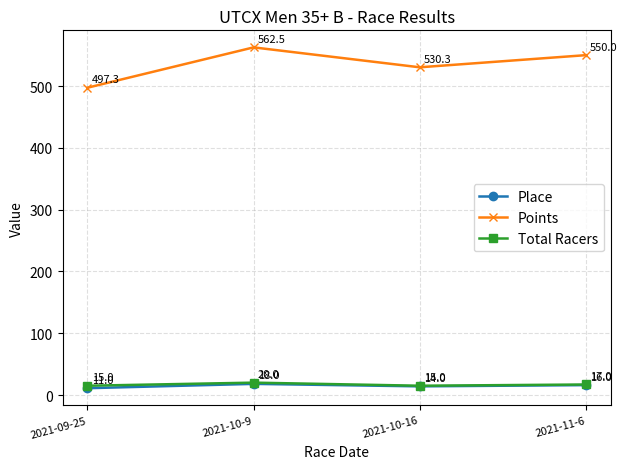

Is it true that Points equals 857.0 at 2021-09-25?

False